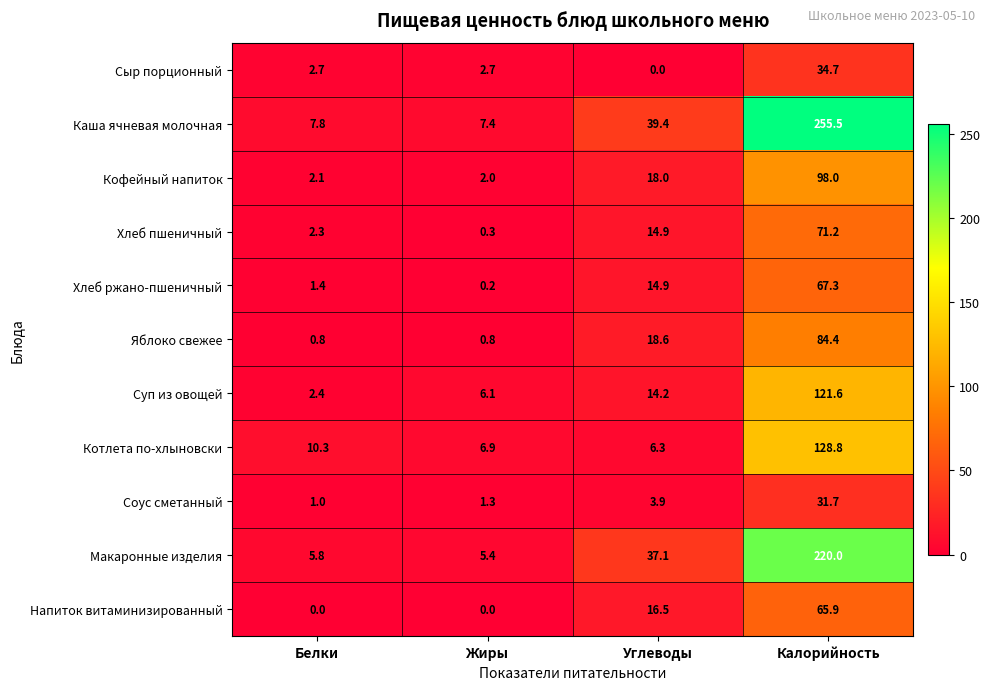

What is the greatest value displayed?

255.5